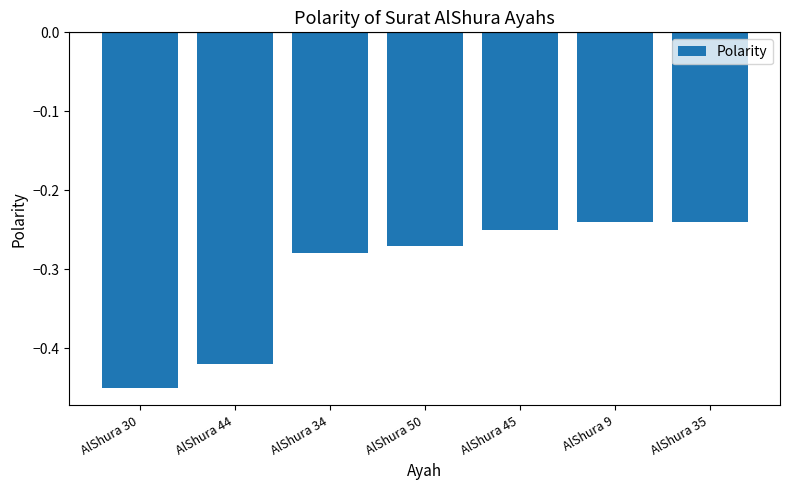

Count the number of categories in the chart.

7